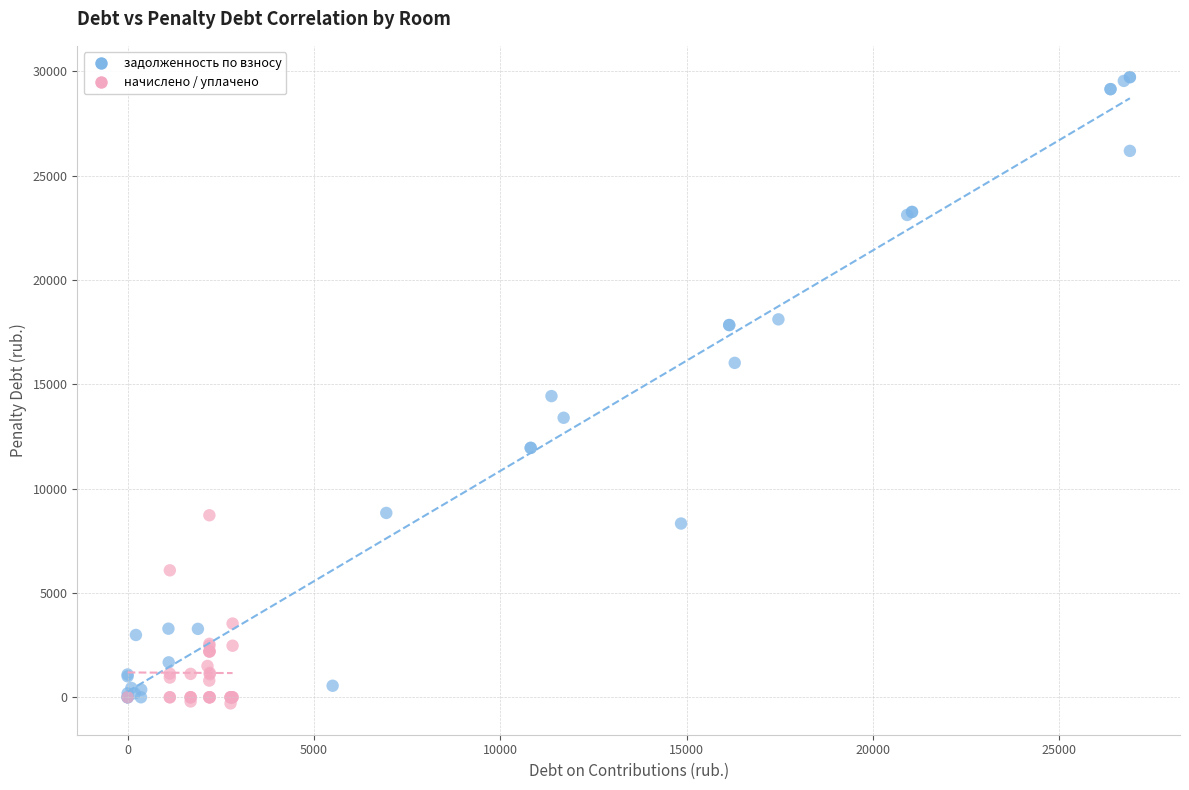

Which series has the widest spread of Y values?

задолженность по взносу